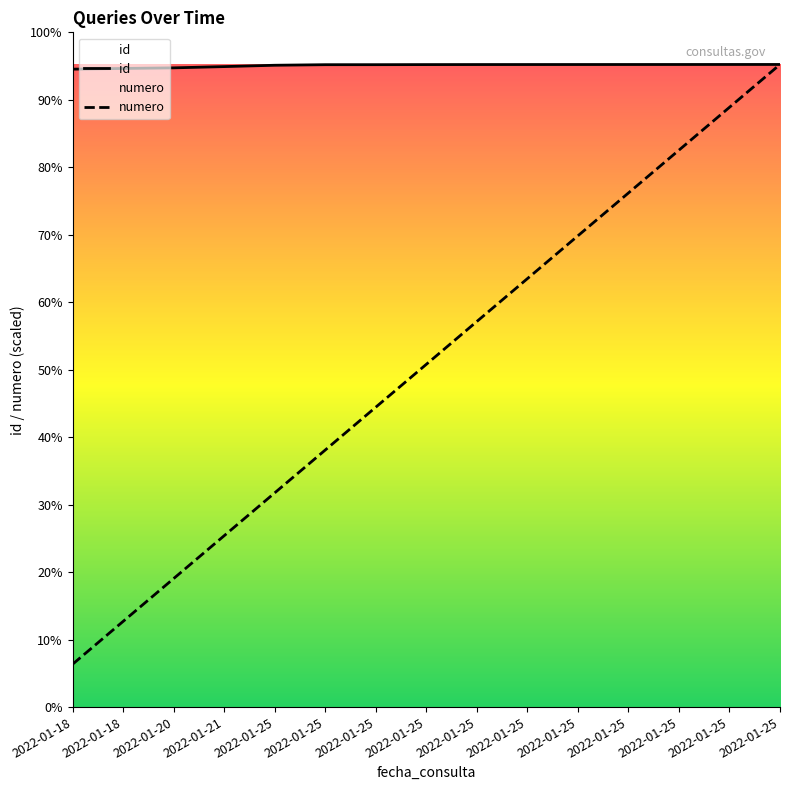

What are all the series names shown in the legend?

id, numero